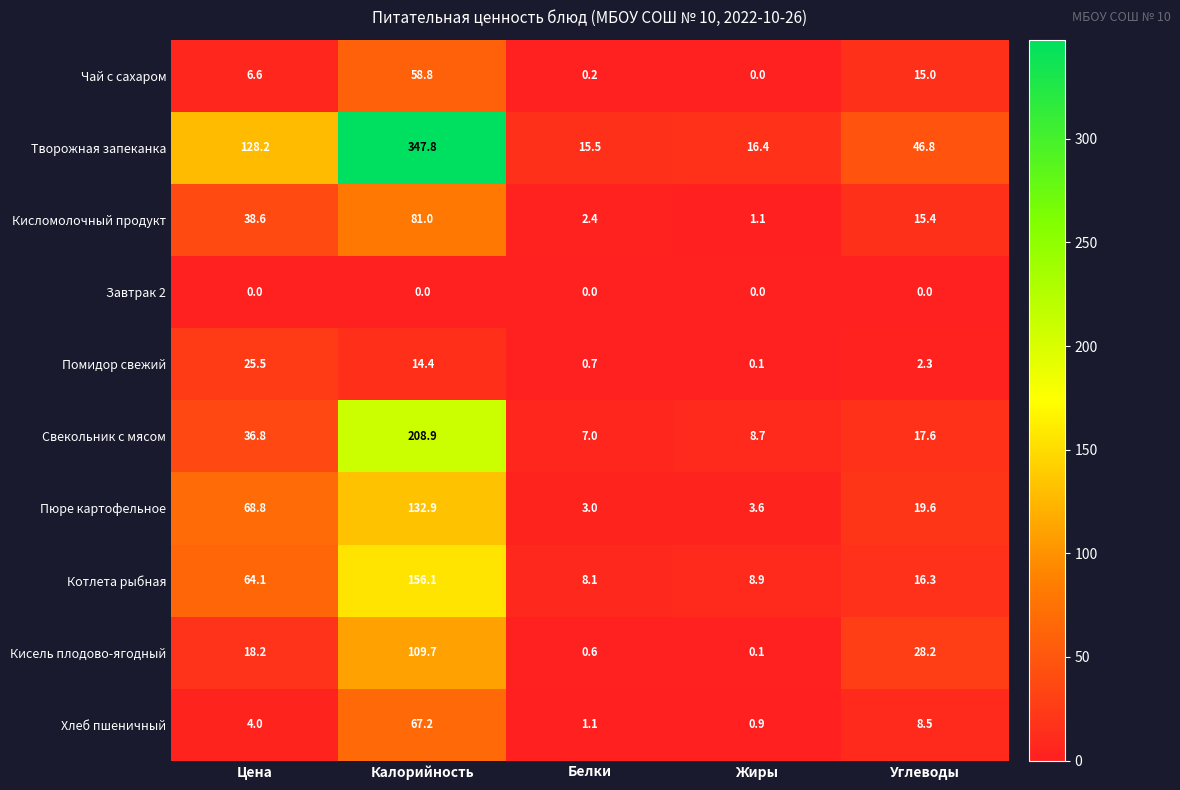

Where is Хлеб пшеничный nearest to the value 34?

Углеводы